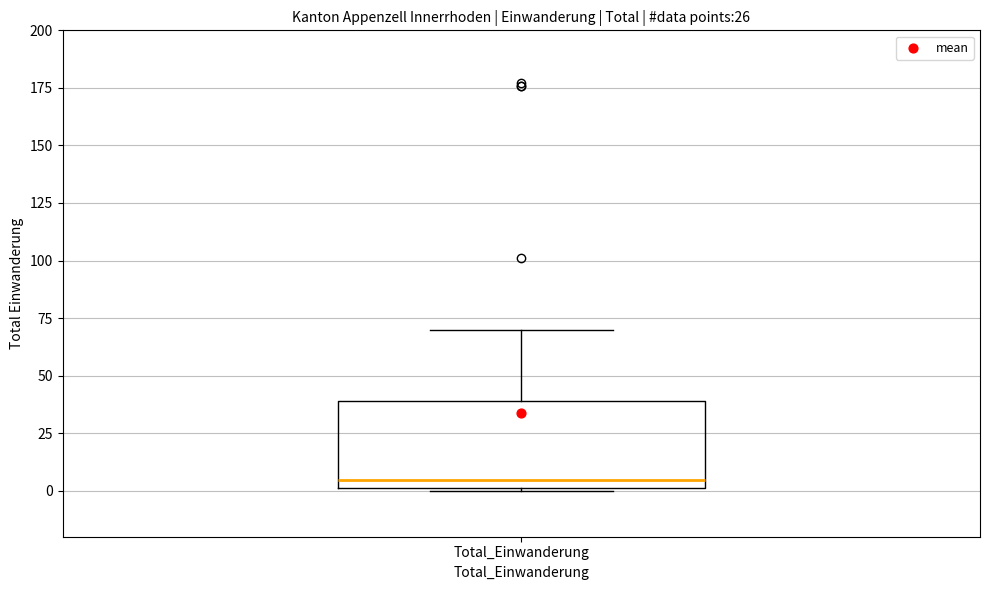

Read this box plot against the y-axis: the position of the median line, the range covered by the box, and the ends of both whiskers. The values are not printed on the chart, so give them approximately, as read against the axis.

median 5, box 0 to 40, whiskers 0 to 70